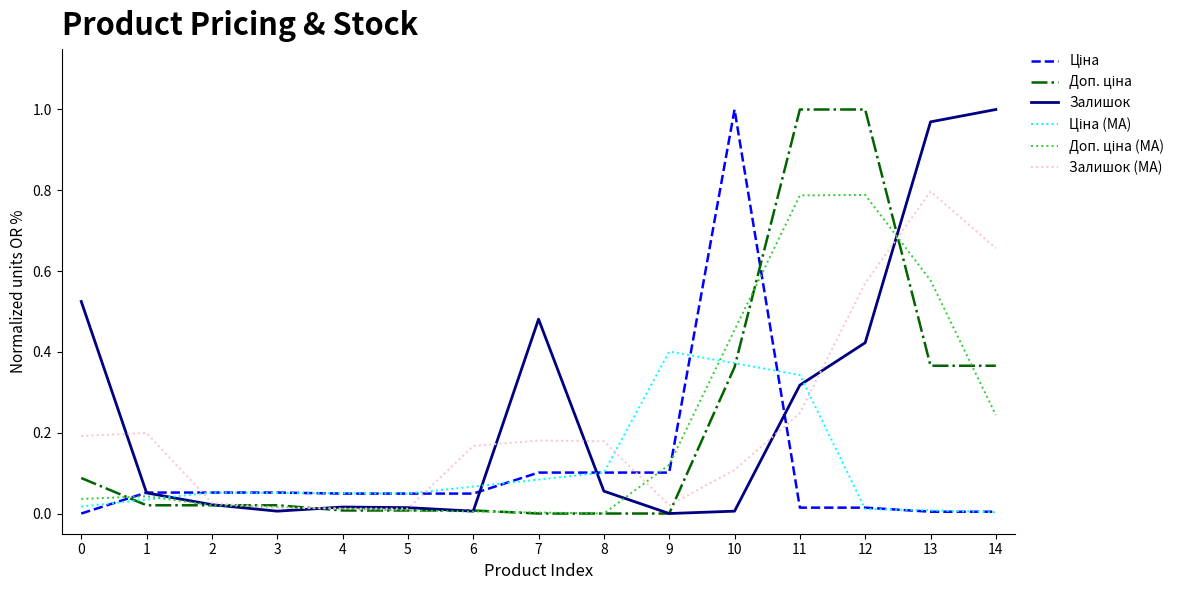

The value of Залишок (MA) at 0 is 0.2. True or false?

True